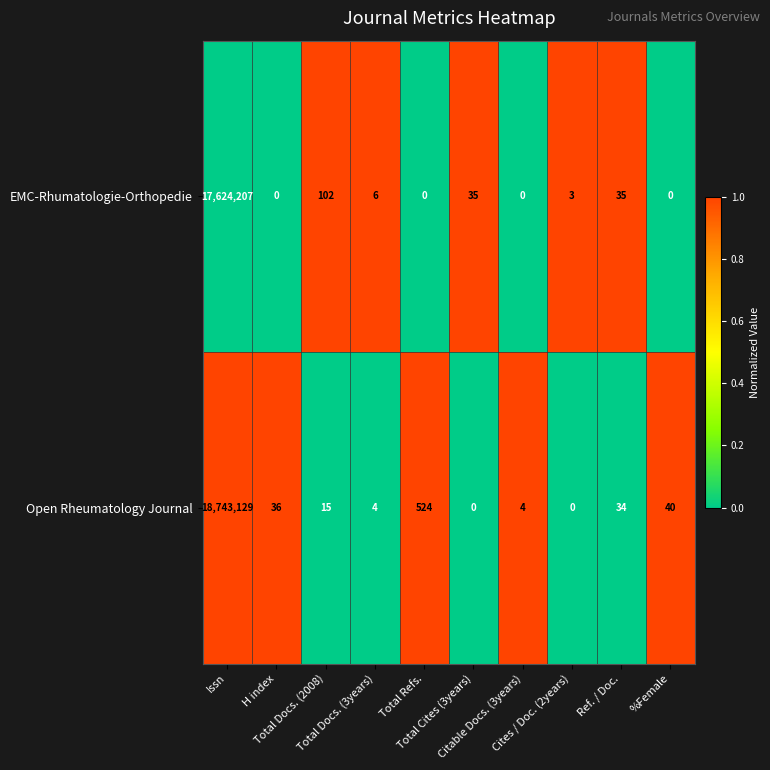

Which series has the largest total across all categories?

Open Rheumatology Journal